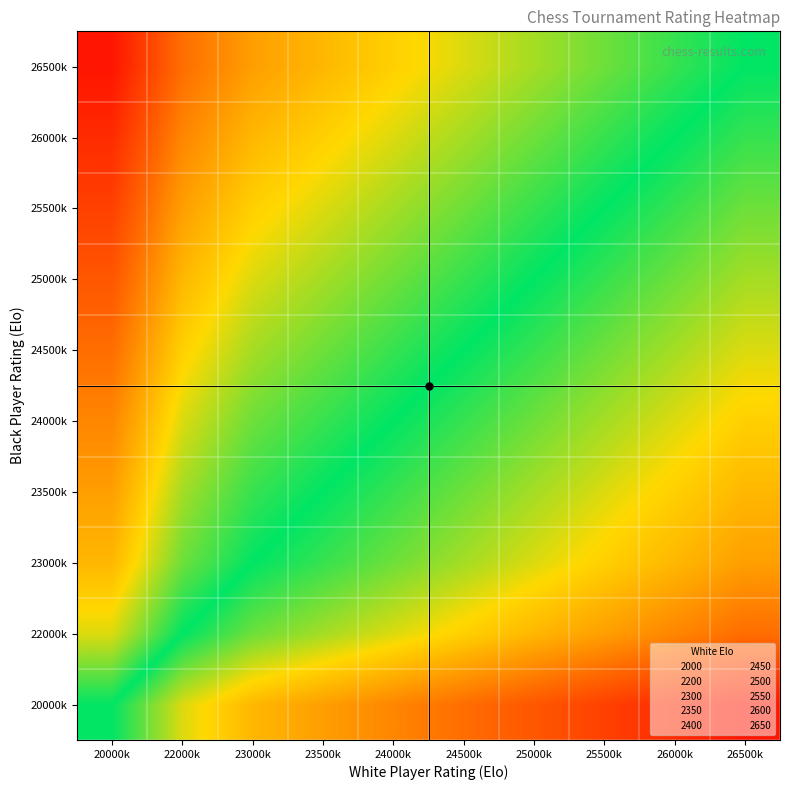

What is the smallest value displayed?

3.6